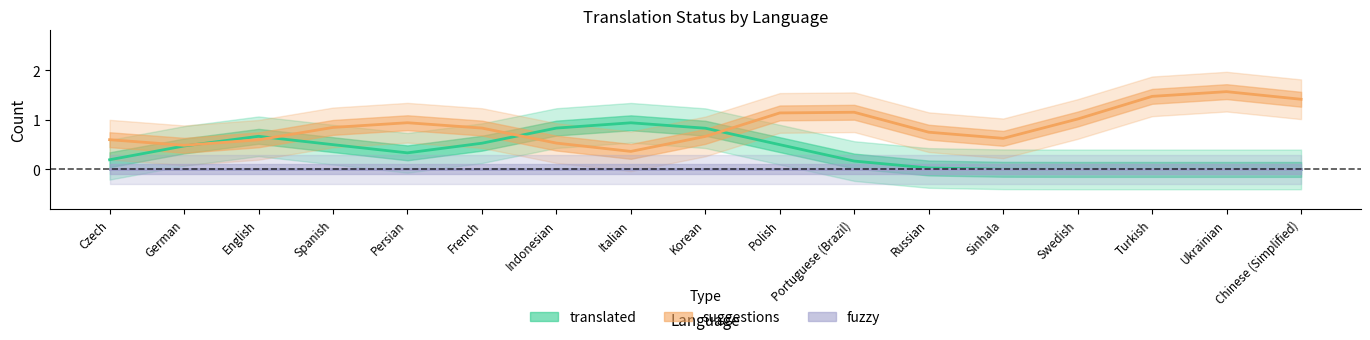

Is this an area chart (filled region under the line)?

No